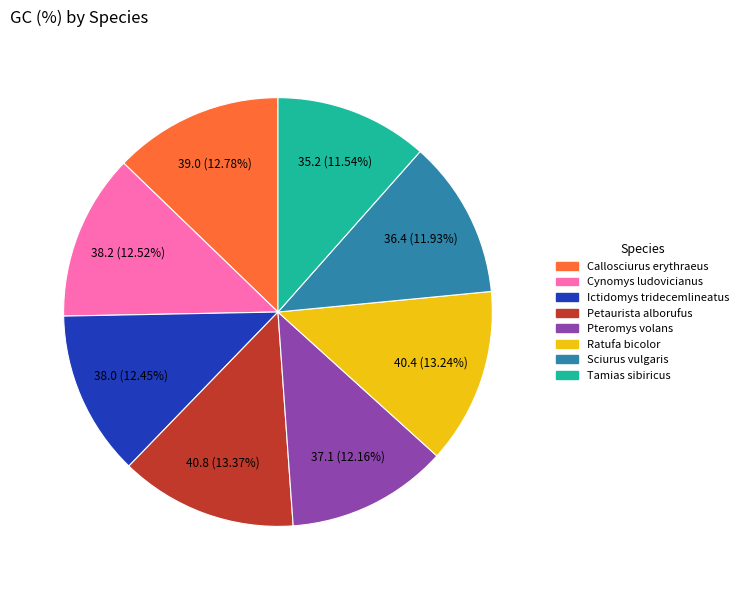

What percentage is the Cynomys ludovicianus slice, to the nearest percent?

13%